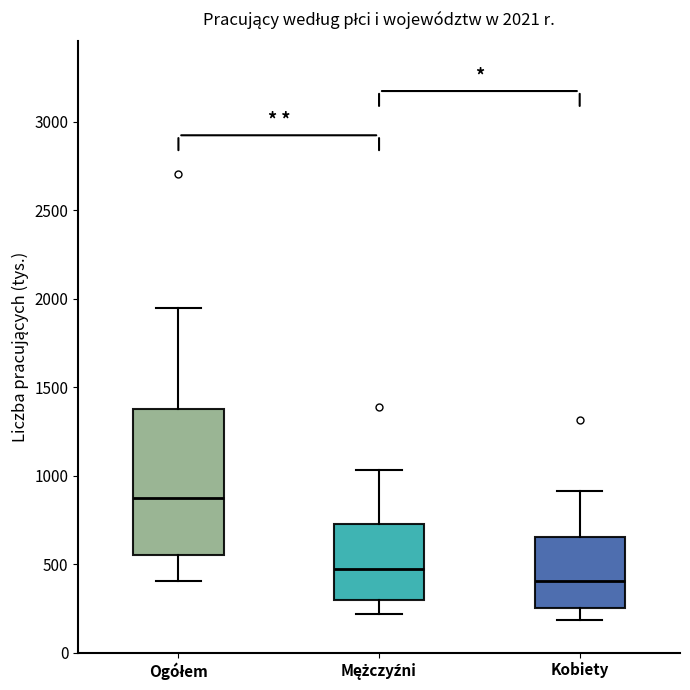

Which box is the tallest, from its lower edge to its upper edge?

Ogółem